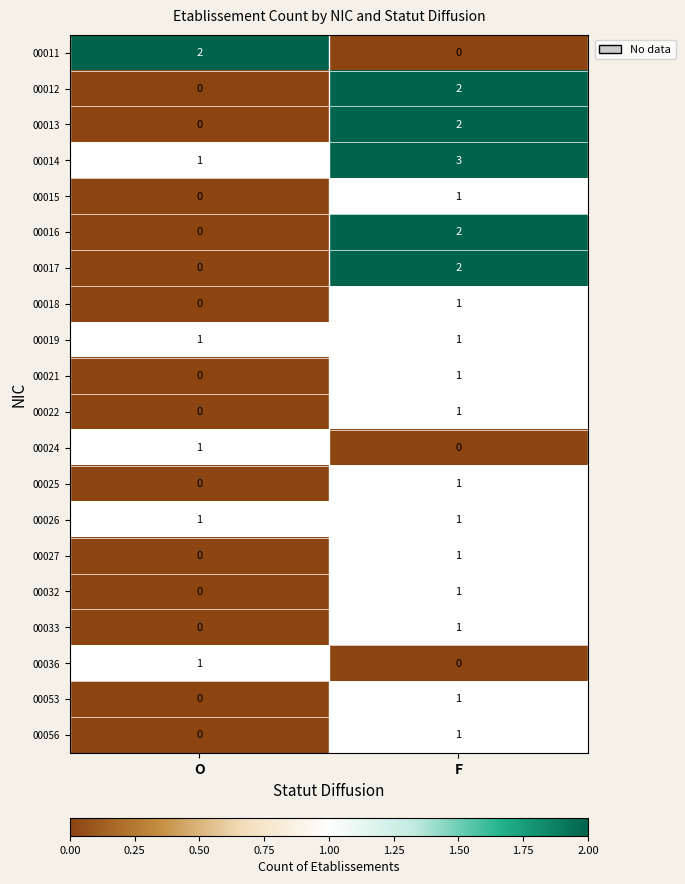

At which category is the sum across all series the highest?

F